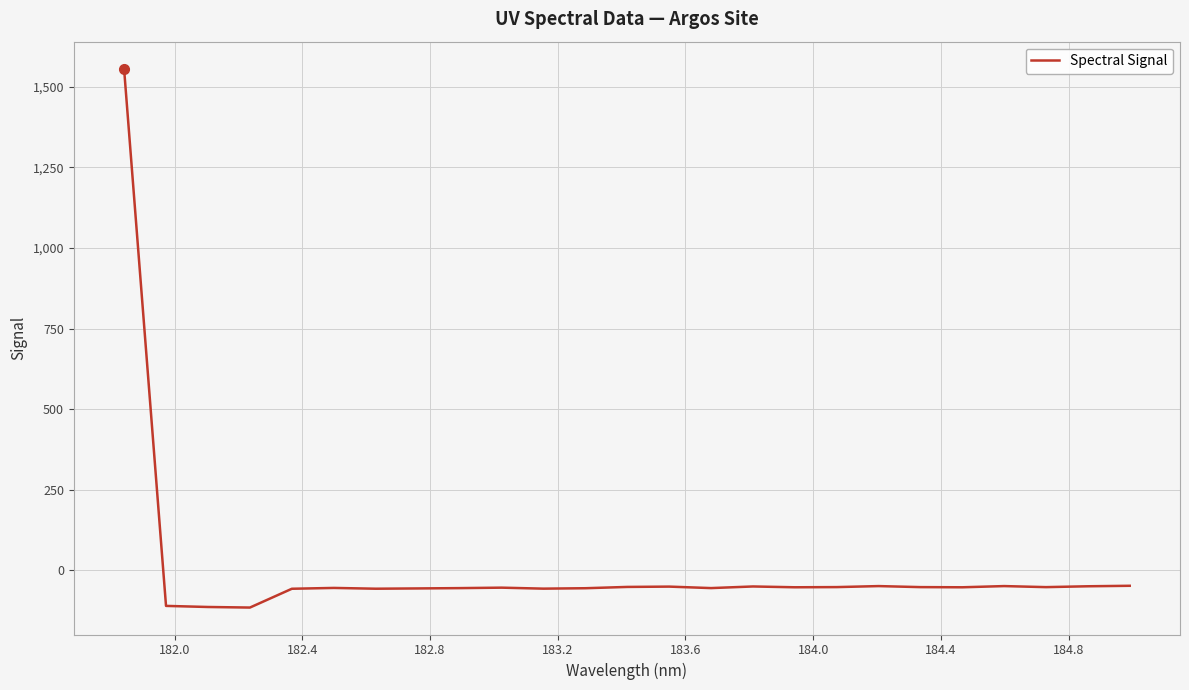

What is the difference between the maximum and minimum values?

1671.6